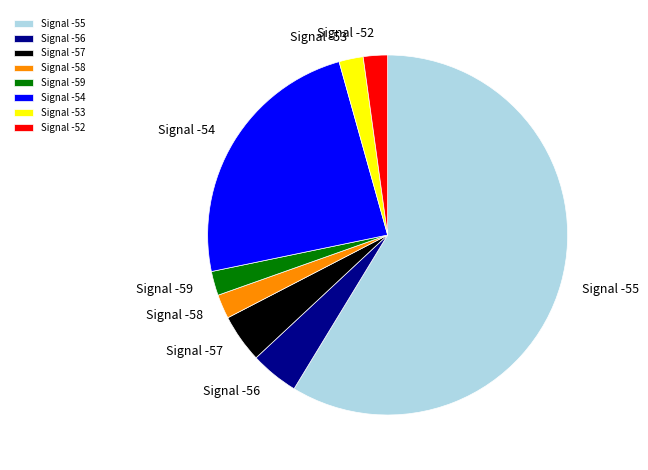

Is the sum of Signal -53 and Signal -57 greater than half?

No